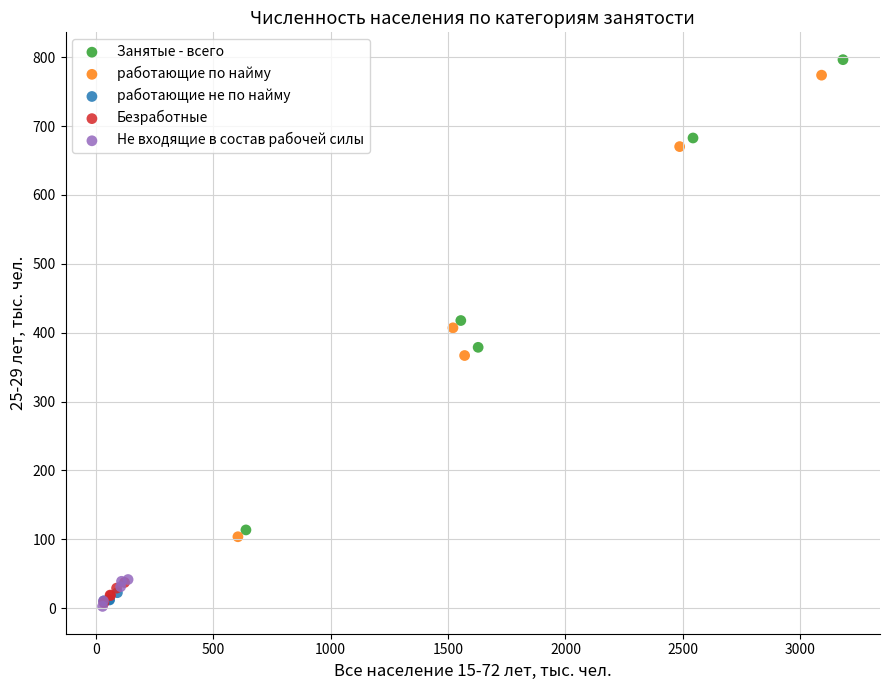

Which series contains the highest Y value?

Занятые - всего